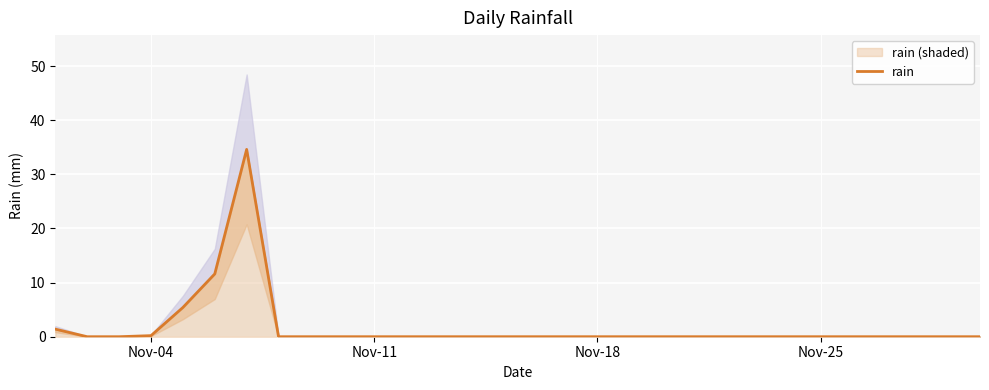

Count the number of categories in the chart.

30